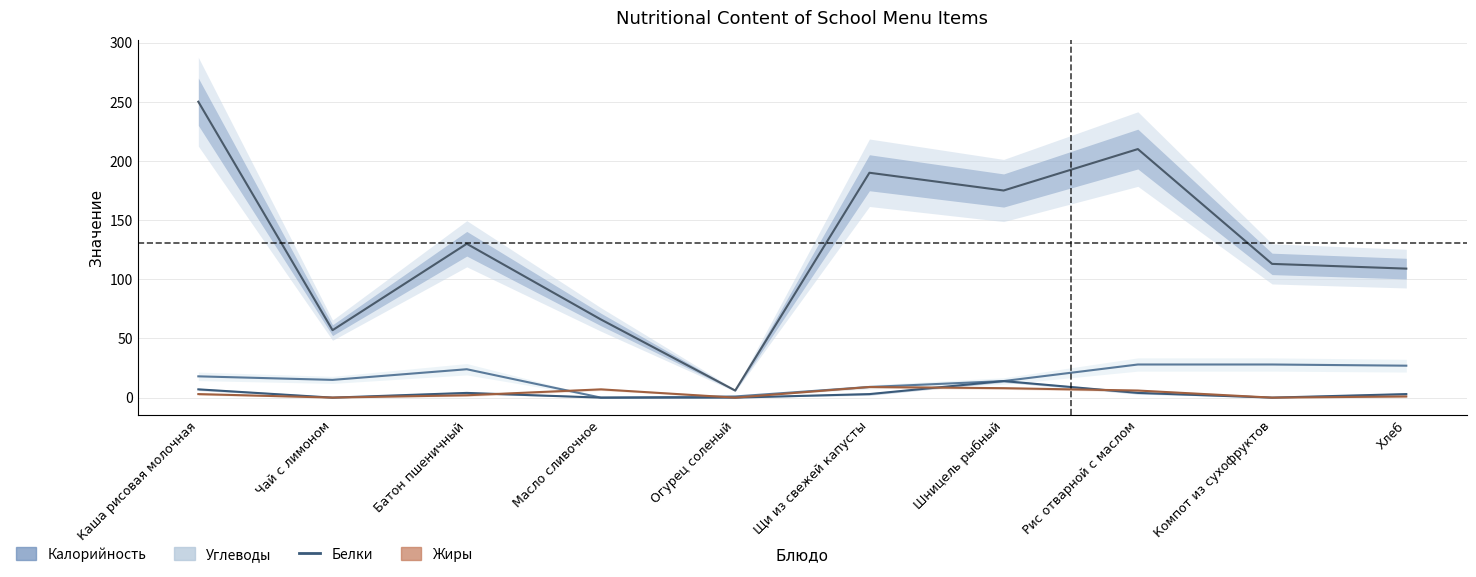

Where is the first local minimum for Жиры?

Чай с лимоном